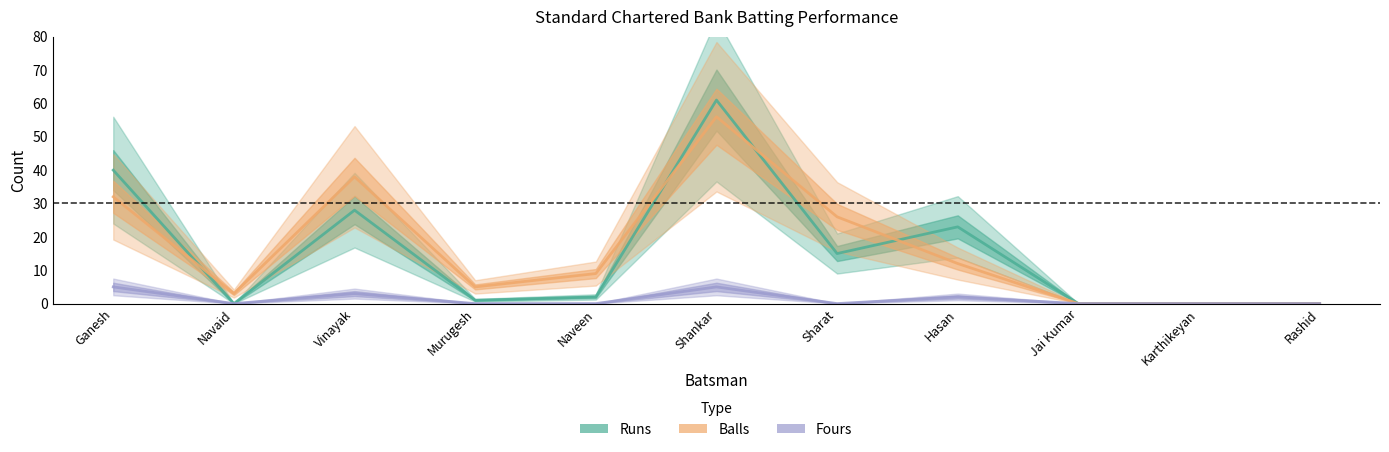

How many times do Balls and Runs cross each other?

4